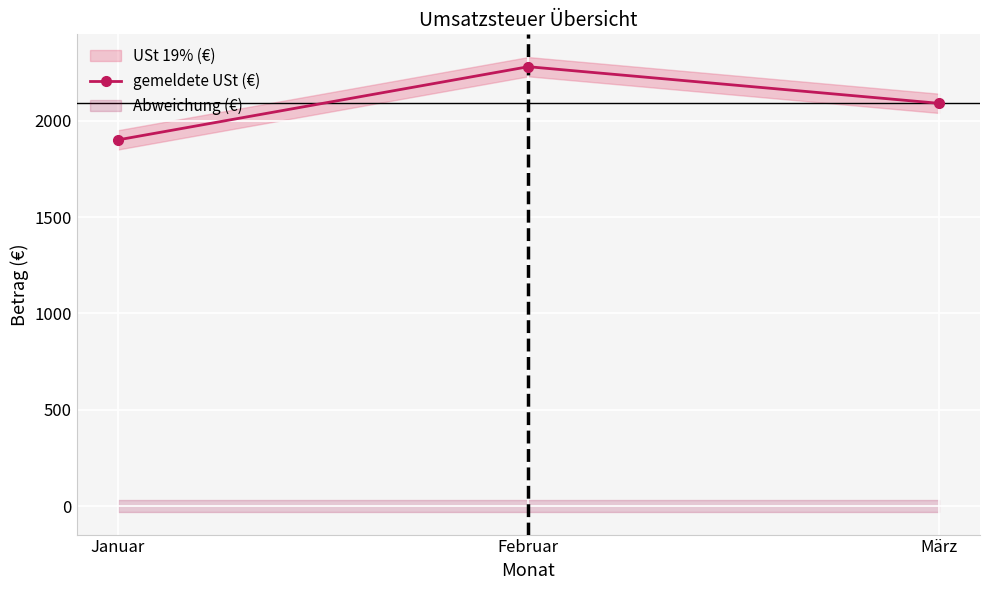

What position from the right is Februar?

2